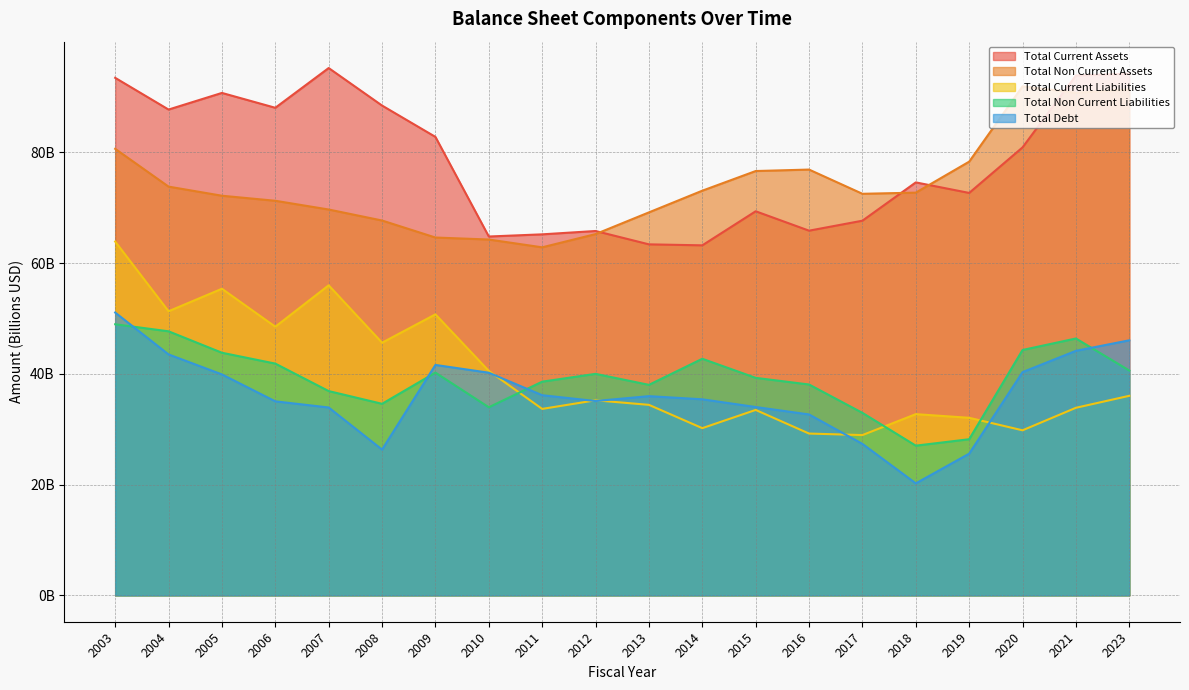

How many interior local peaks does the Total Debt series have?

2